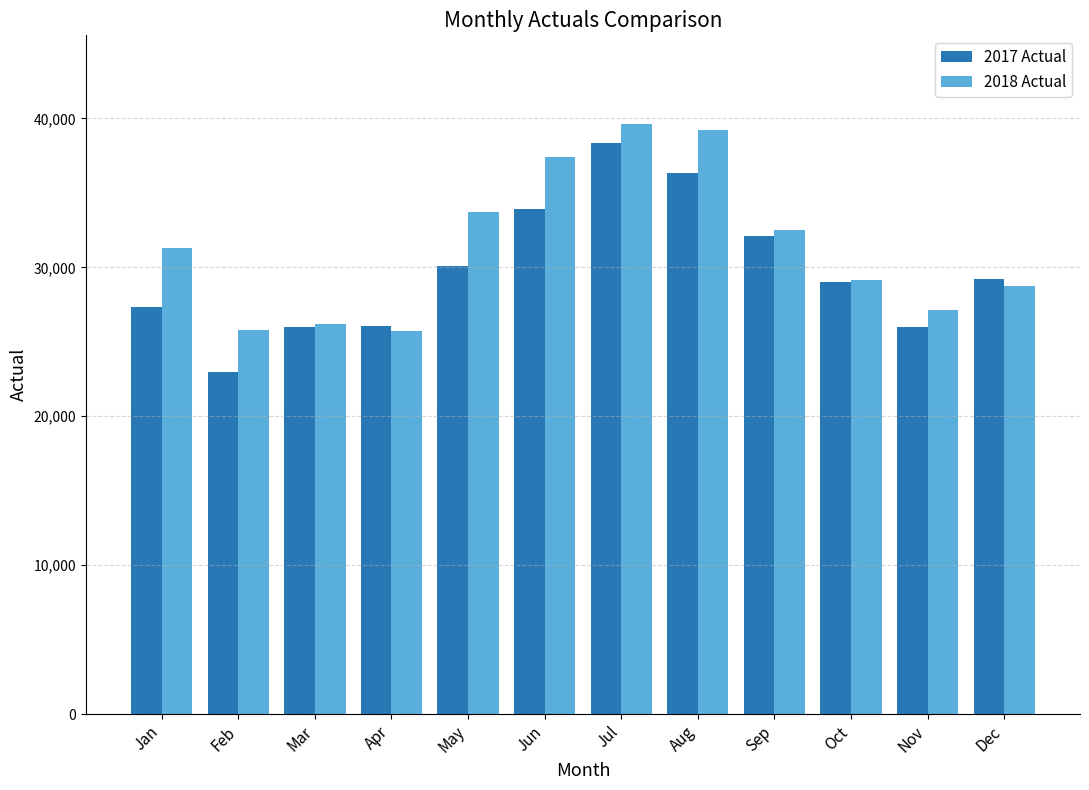

Is it true that 2018 Actual equals 37384 at Jun?

True